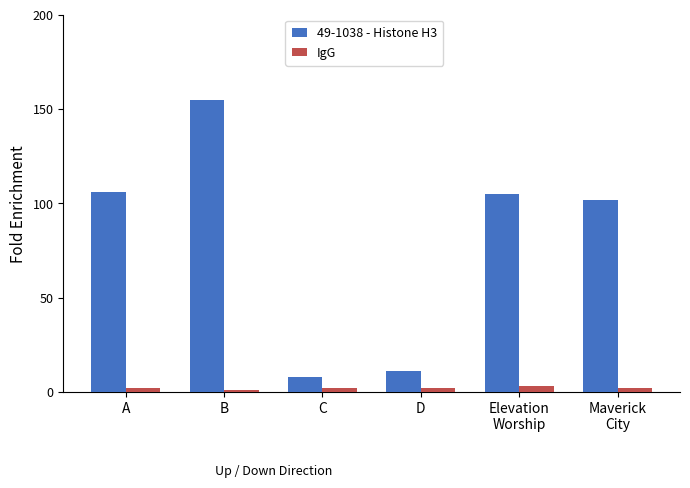

Rank the series by their average value, from highest to lowest.

49-1038 - Histone H3, IgG